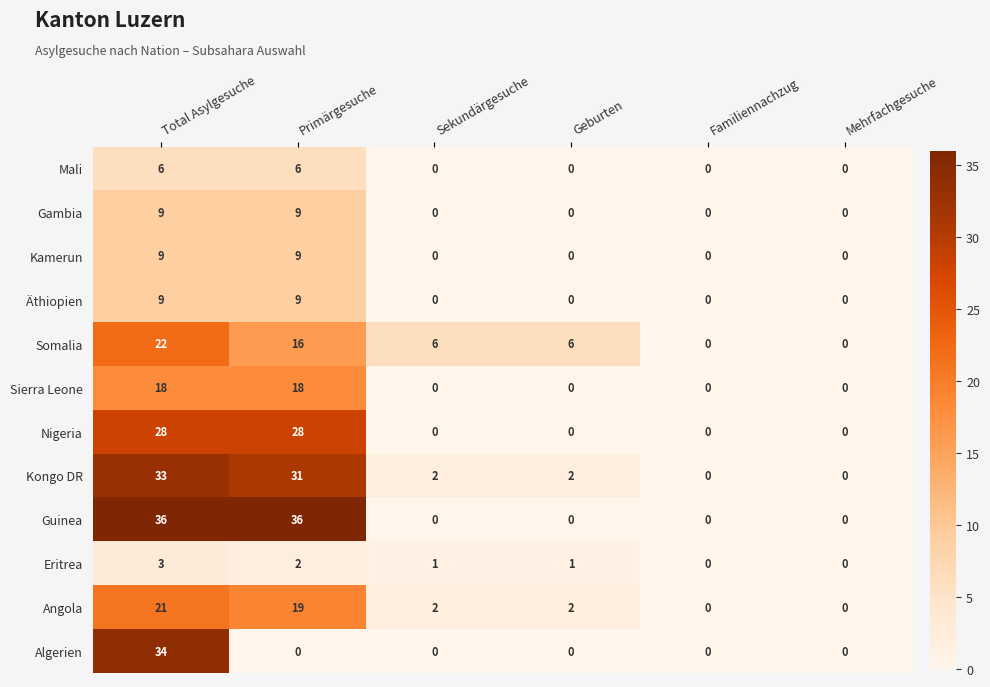

What is the difference between the maximum and minimum values in the Gambia series?

9